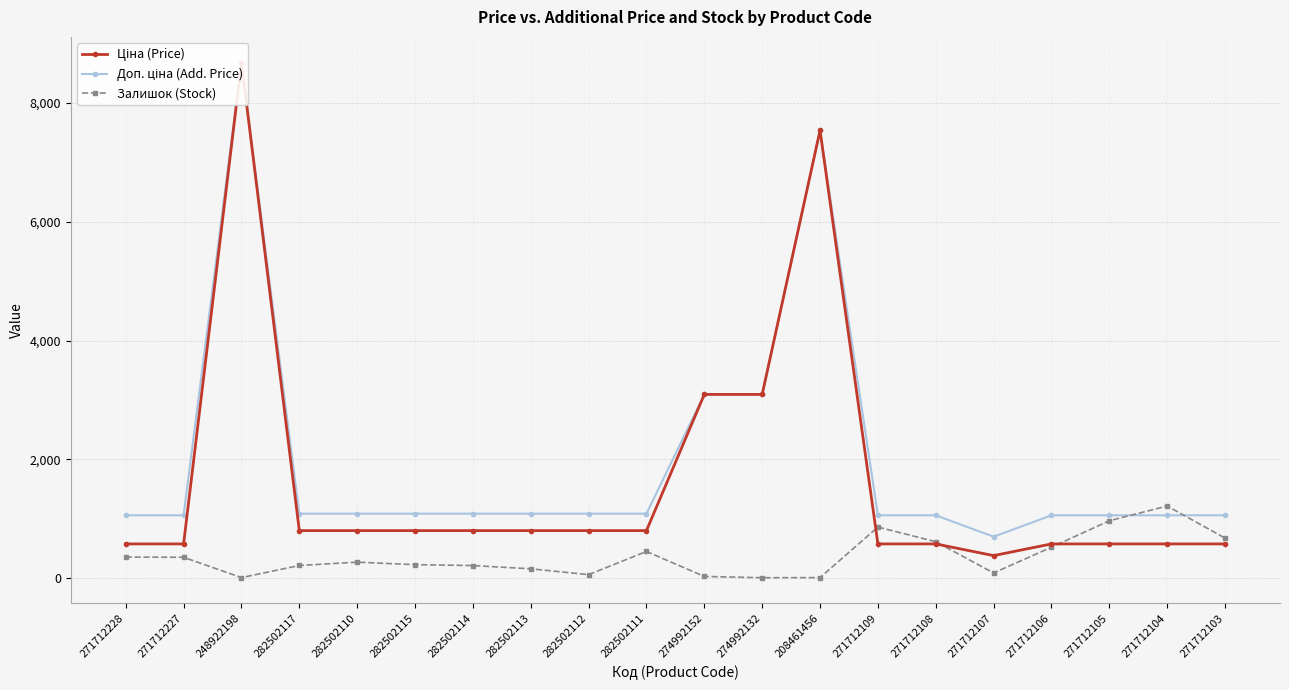

The Доп. ціна (Add. Price) series shows 1529.2 at 271712108. True or false?

False